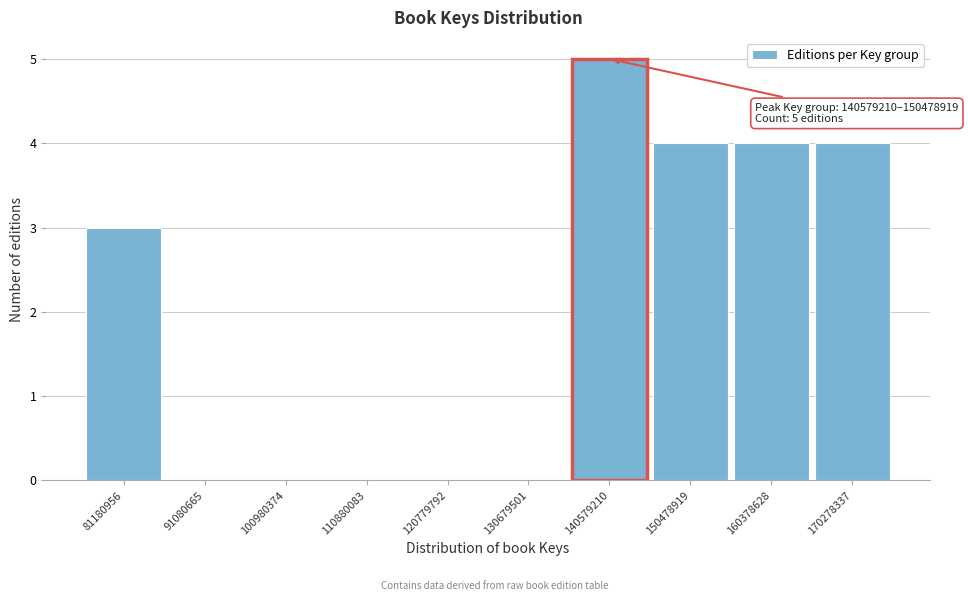

Reading left to right, extract all data points from this chart.

81180956=3	91080665=0	100980374=0	110880083=0	120779792=0	130679501=0	140579210=5	150478919=4	160378628=4	170278337=4